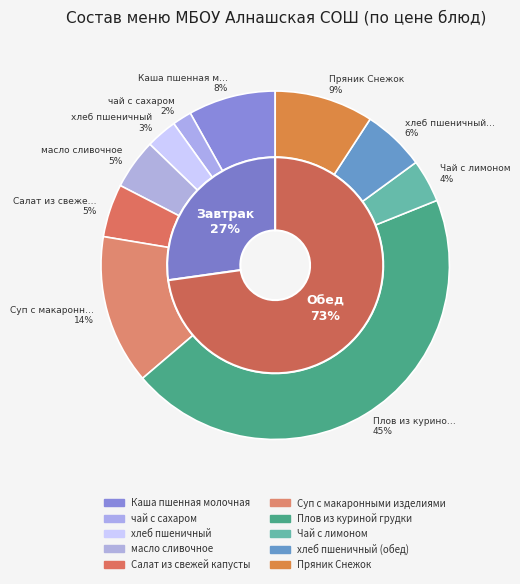

What is the change in value from Каша пшенная молочная to Салат из свежей капусты?

-2.9